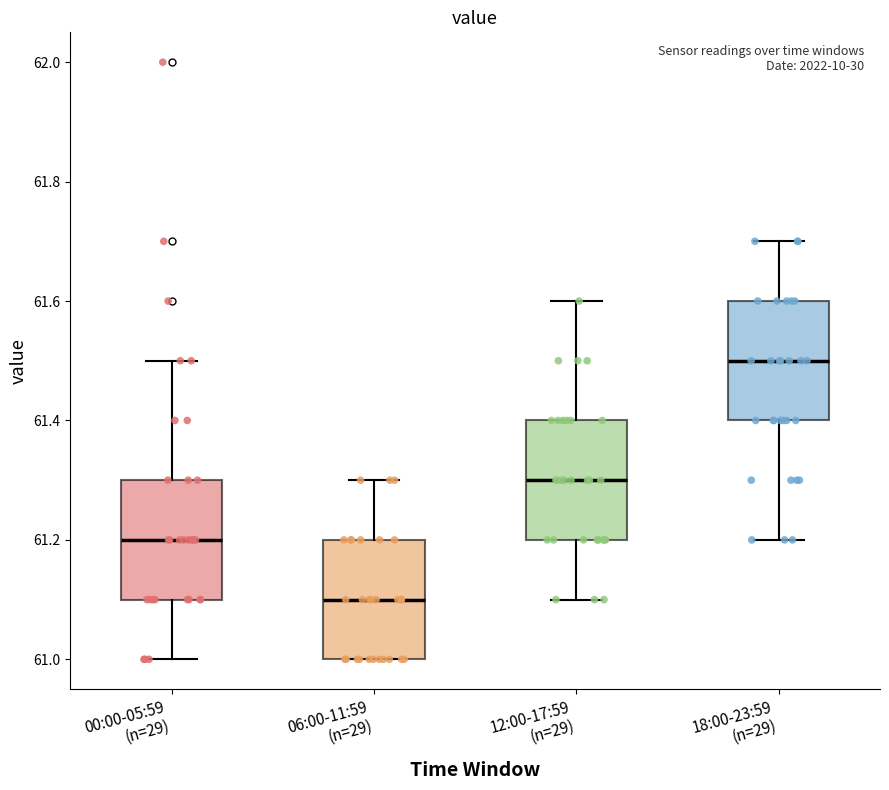

Which box has the lowest median line?

06:00-11:59 (n=29)